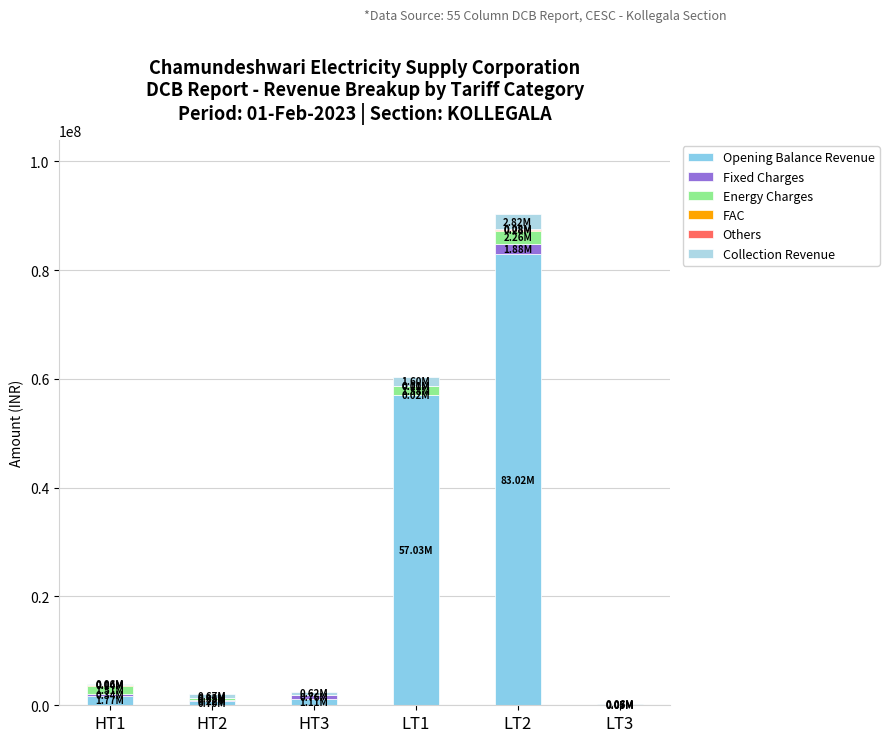

How many values in the Opening Balance Revenue series exceed 1771813?

3